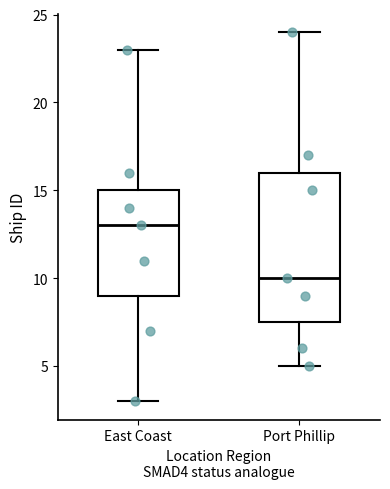

Reading left to right, transcribe this box plot: for each box, give where its median line is, the range the box spans, and where its two whiskers end, as read against the y-axis. The values are not printed on the chart, so give them approximately, as read against the axis.

East Coast: median 13.0, box 9.0 to 15.0, whiskers 3.0 to 23.0
Port Phillip: median 10.0, box 7.5 to 16.0, whiskers 5.0 to 24.0